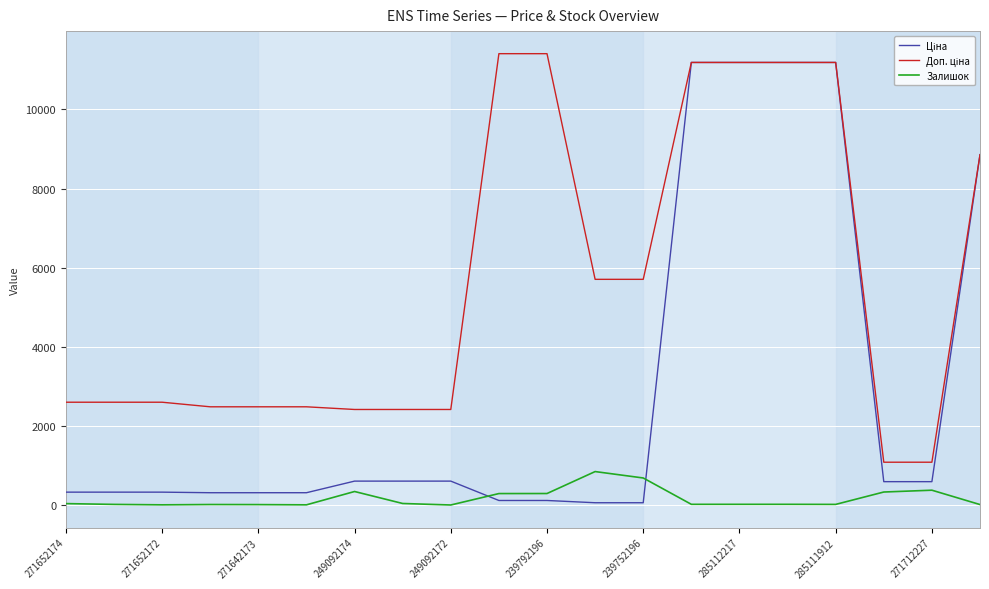

What is the maximum value shown in the chart?

11410.0